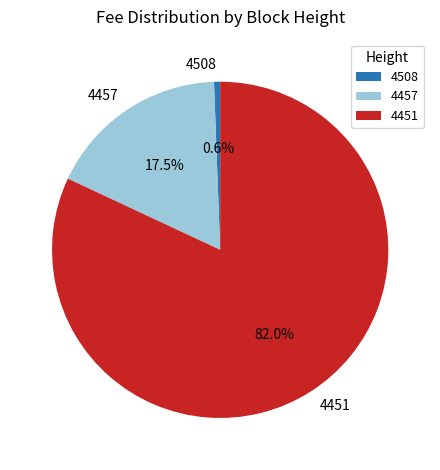

Is 4451 the majority of the pie?

Yes